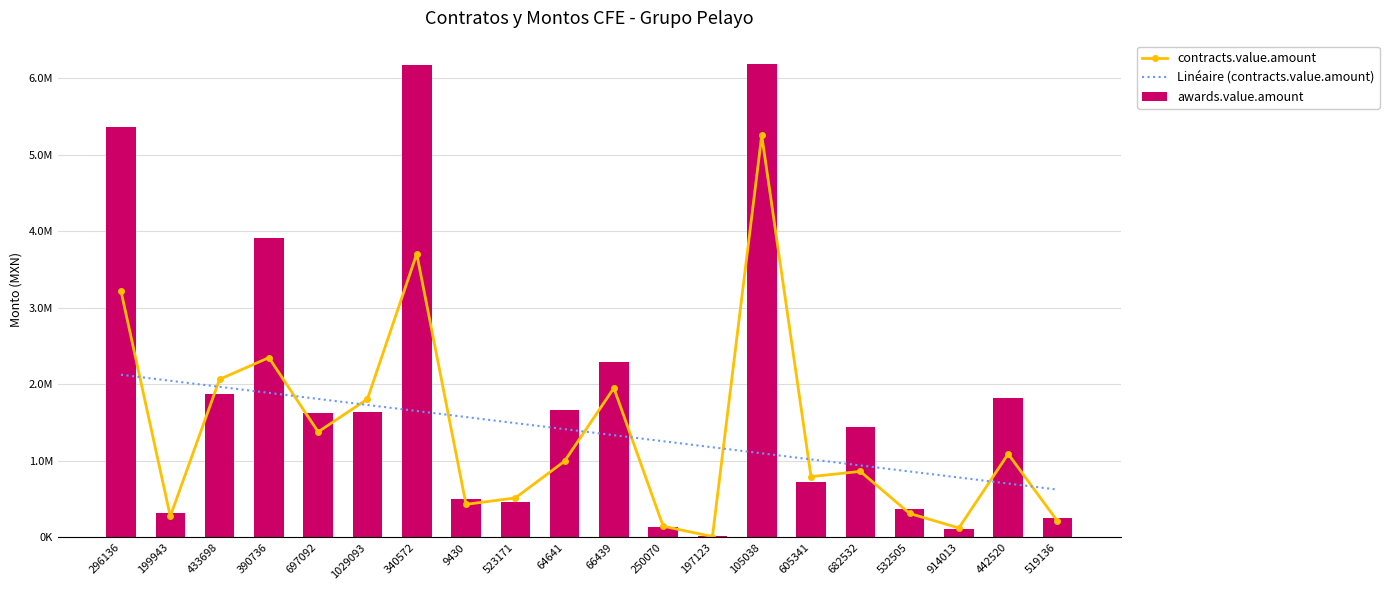

What is the difference between the maximum and minimum values in the Linéaire (contracts.value.amount) series?

1499822.9